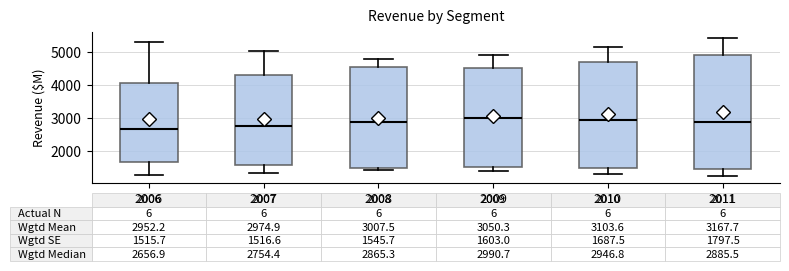

Which box is the tallest, from its lower edge to its upper edge?

2011